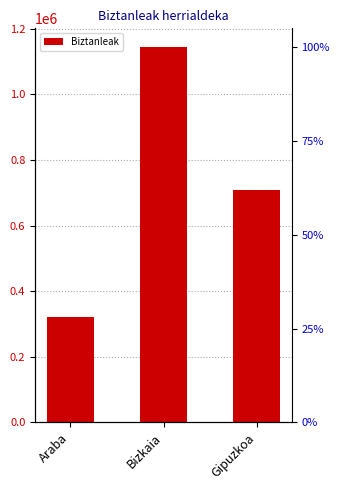

What is the label of the 1st bar from the right?

Gipuzkoa